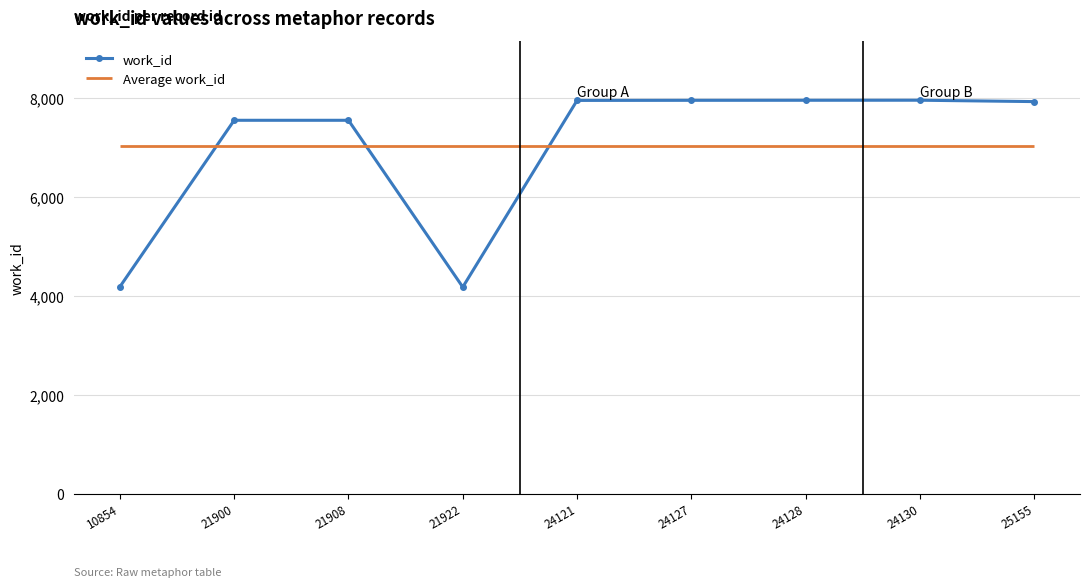

How many points are lower than both their immediate neighbors (excluding endpoints)?

1